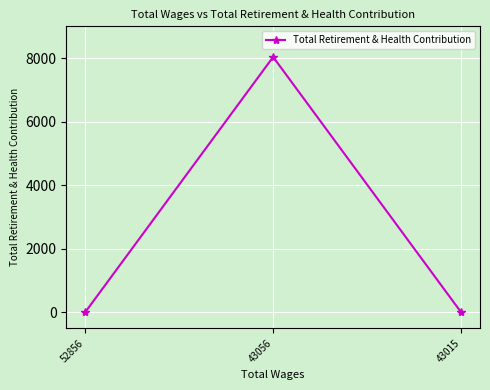

What is the change in value from 43056 to 43015?

-8036